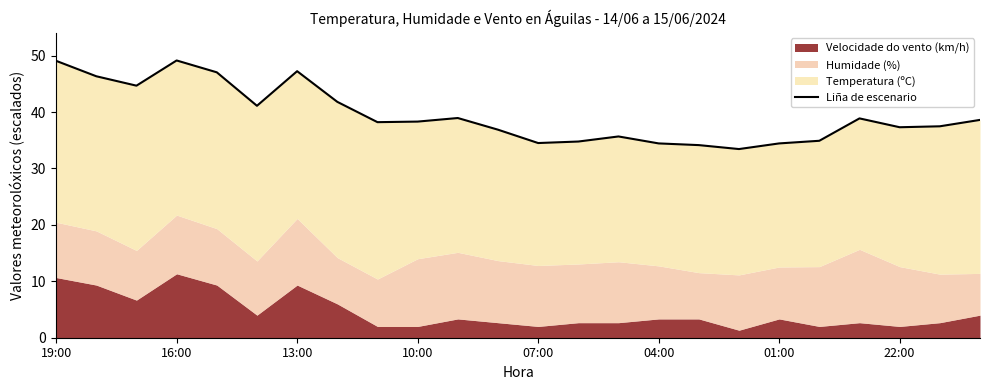

Count the number of categories in the chart.

24